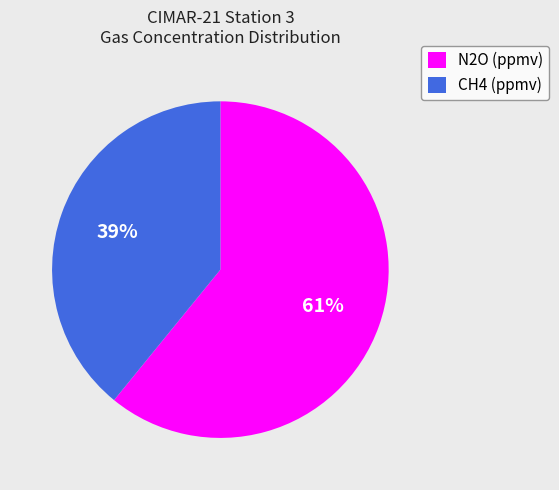

Which category has the biggest portion of the pie?

N2O (ppmv)